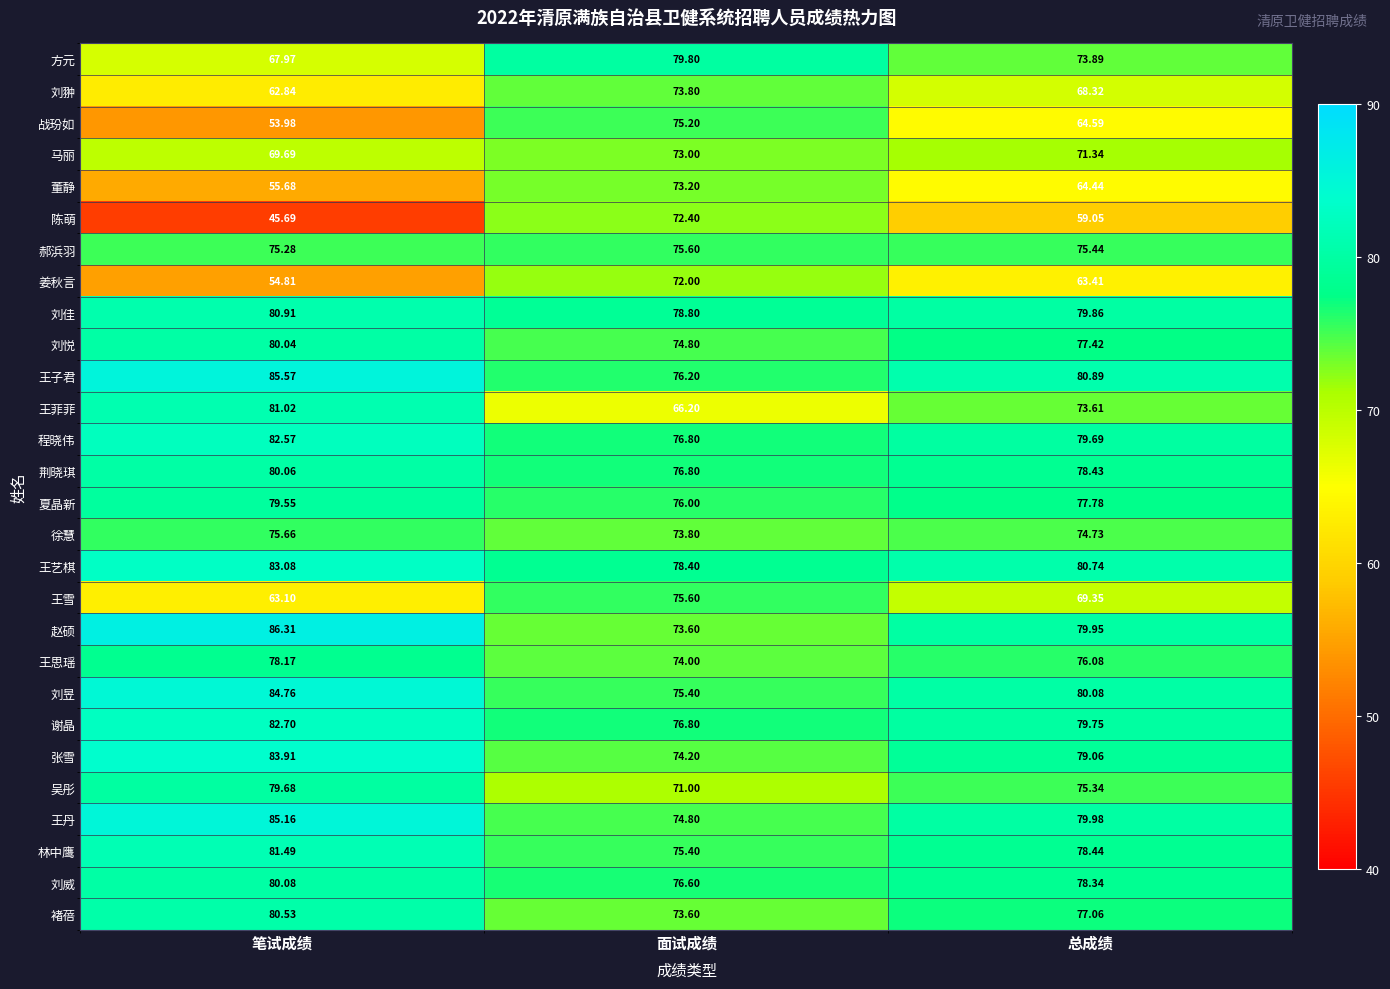

Is the value of 郝浜羽 at 笔试成绩 greater than the value of 程晓伟 at 面试成绩?

No